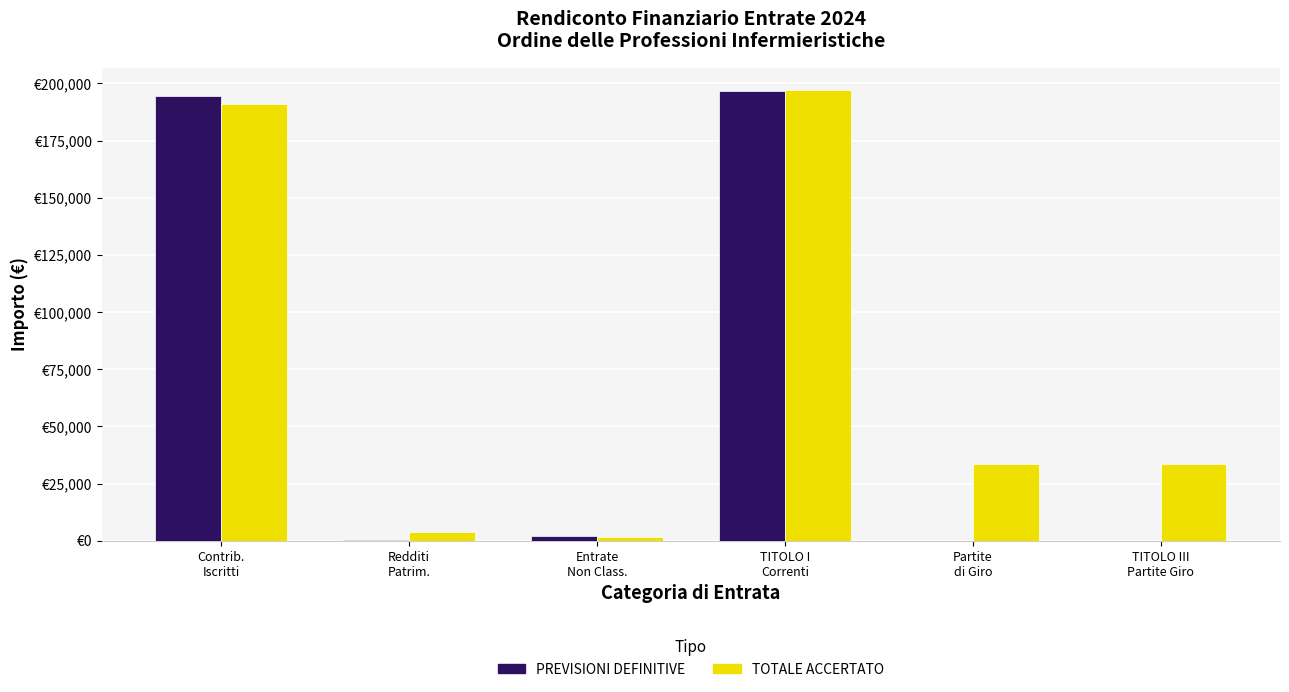

Reading left to right, list all the values displayed in this chart.

PREVISIONI DEFINITIVE: 194400.0	200.0	2000.0	196600.0	0.0	0.0
TOTALE ACCERTATO: 191220.0	4060.9	1779.9	197060.8	33620.0	33620.0